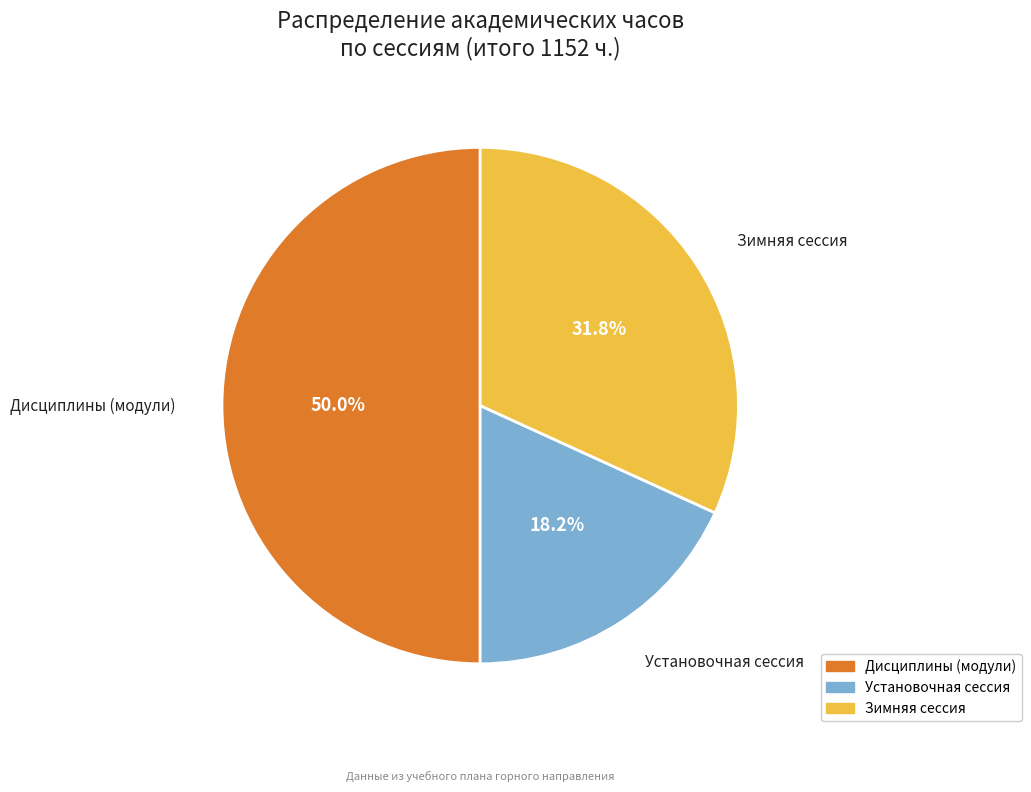

How many segments does this pie chart have?

3